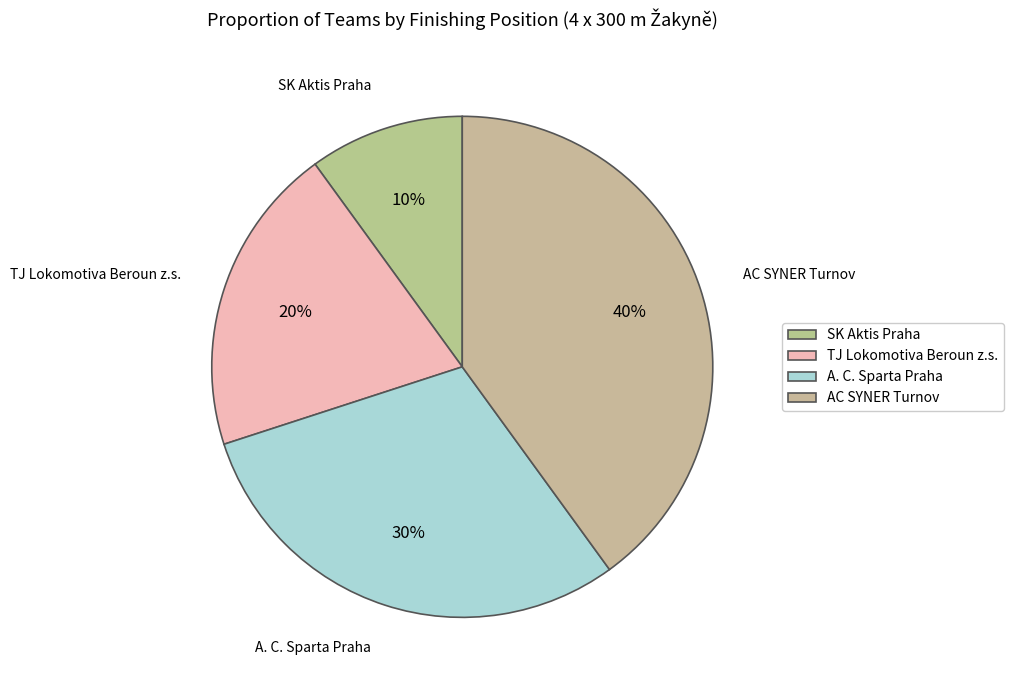

True or false: SK Aktis Praha accounts for 17% of the total.

False